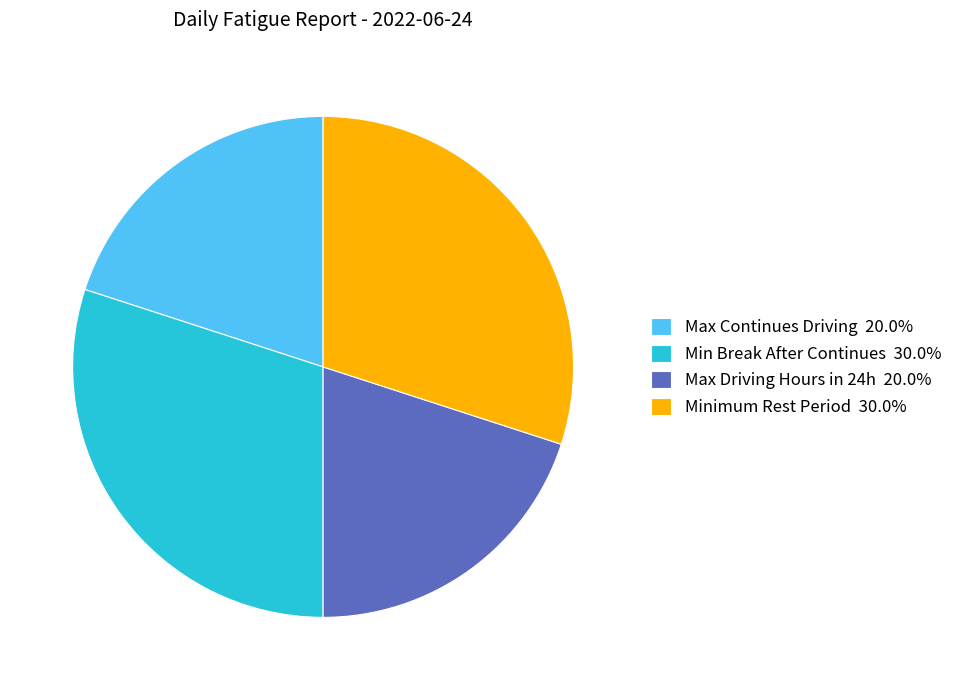

Count the number of slices in the pie.

4